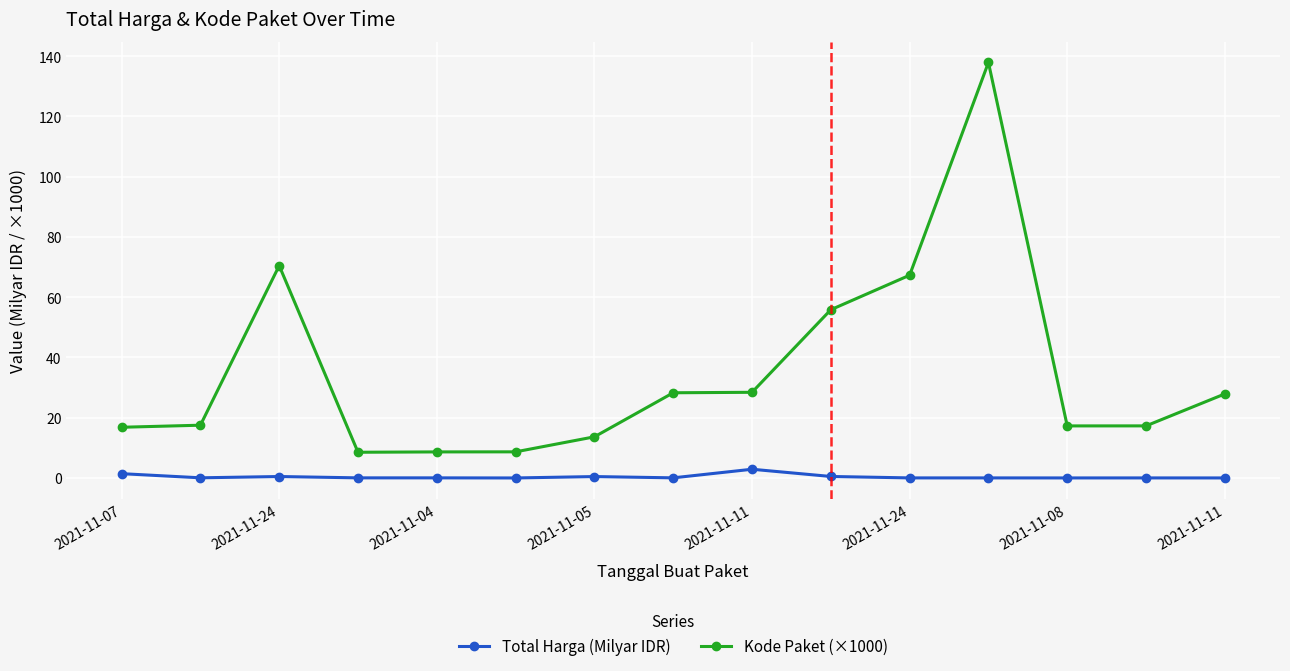

What is the maximum value for Kode Paket (×1000)?

137.9